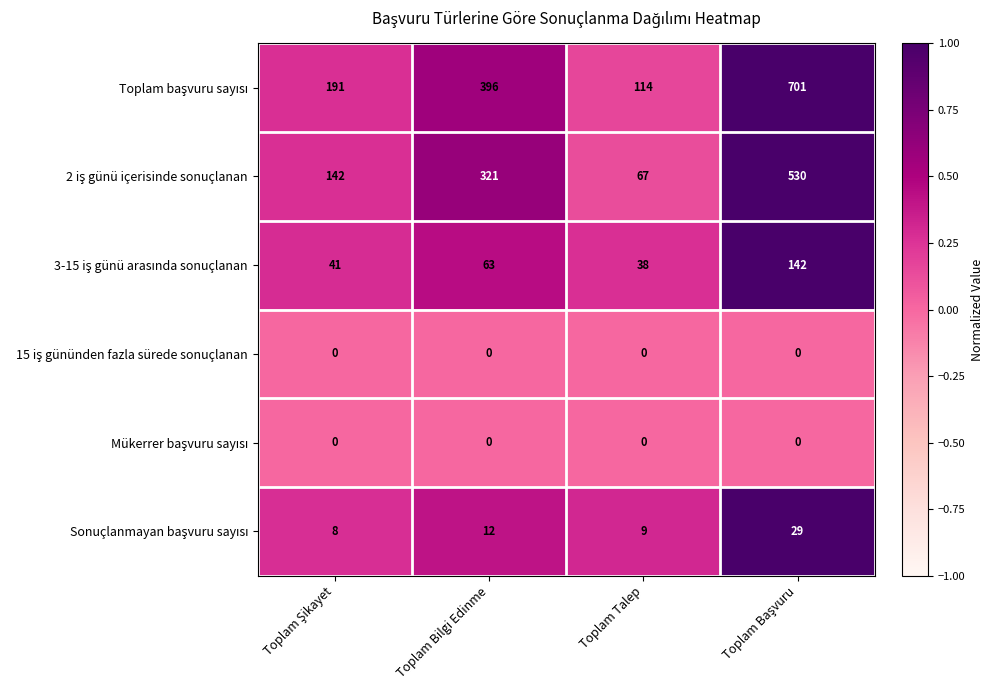

What is the greatest value displayed?

701